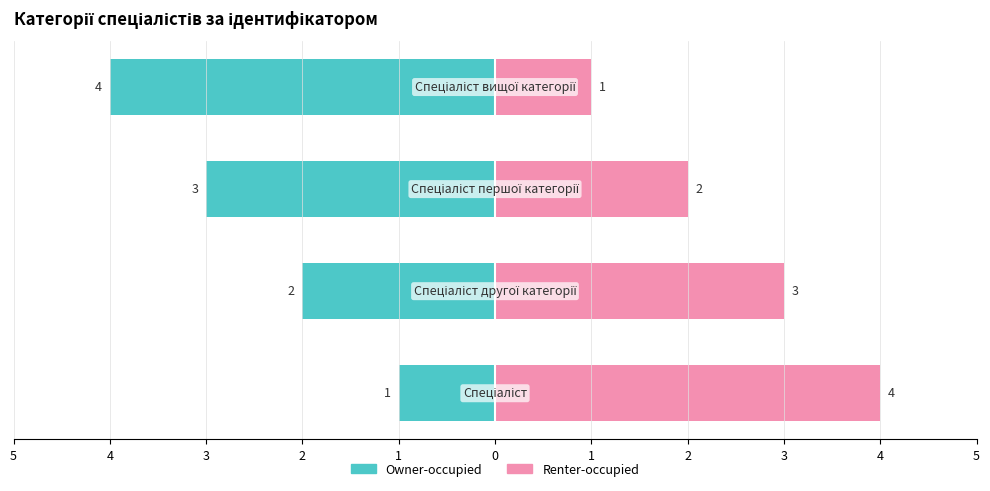

What is the value of the Renter-occupied bar at the 1st from the left?

4